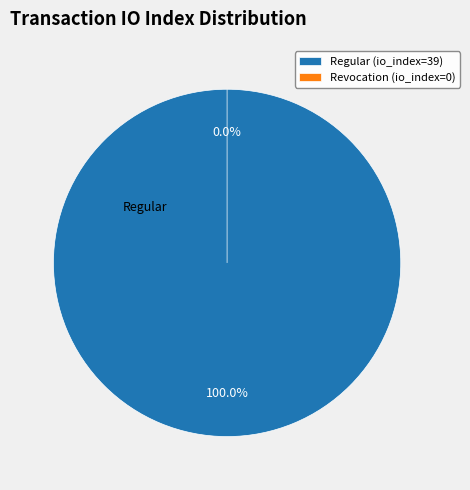

The Regular (io_index=39) slice represents 100% of the pie. True or false?

True